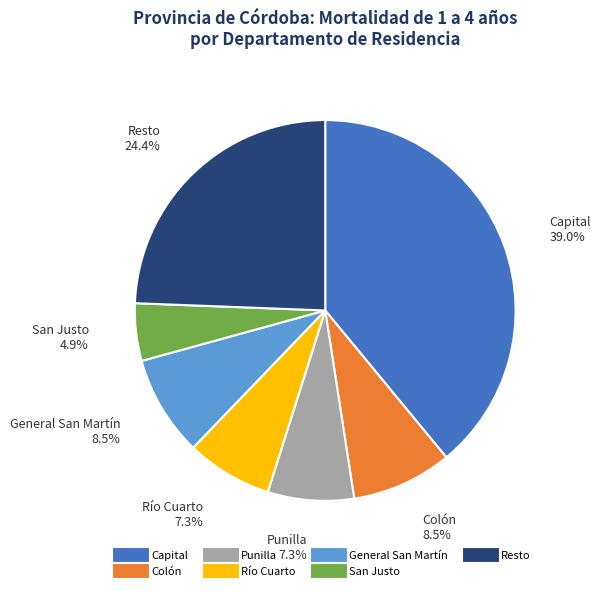

Does any single category account for the majority?

No